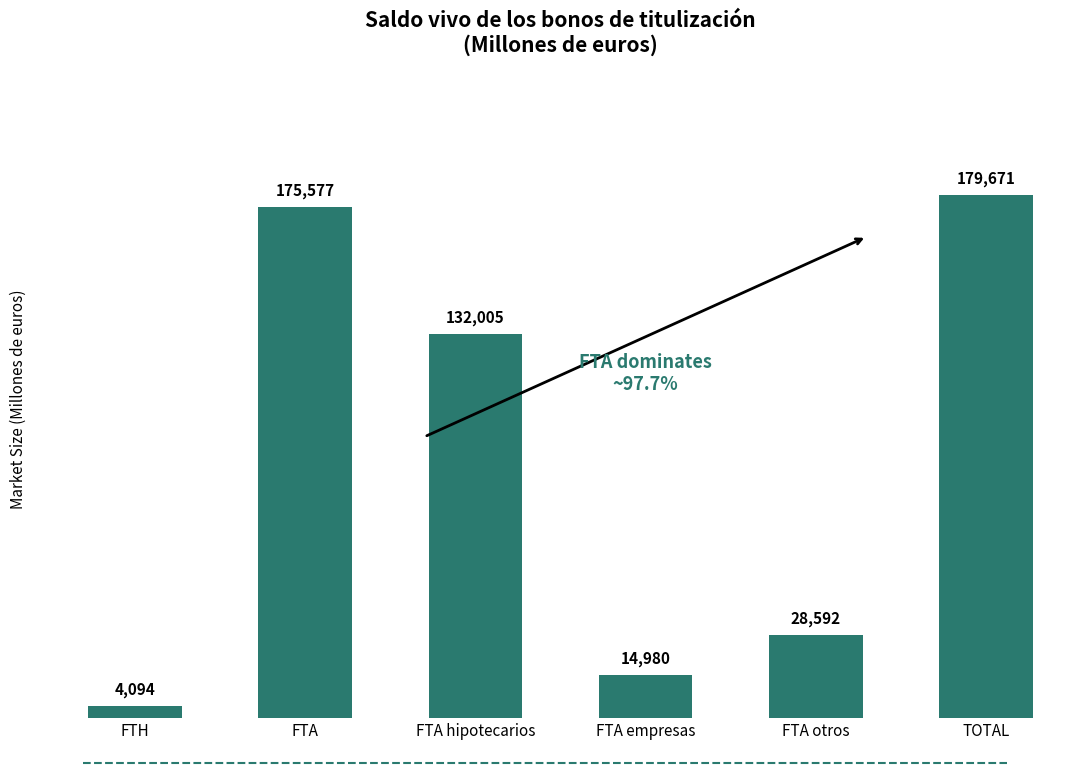

Where is the data nearest to the value 91882?

FTA hipotecarios